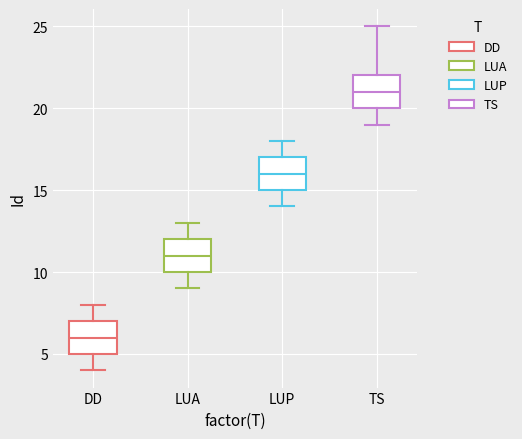

Which box's median line is the highest?

TS